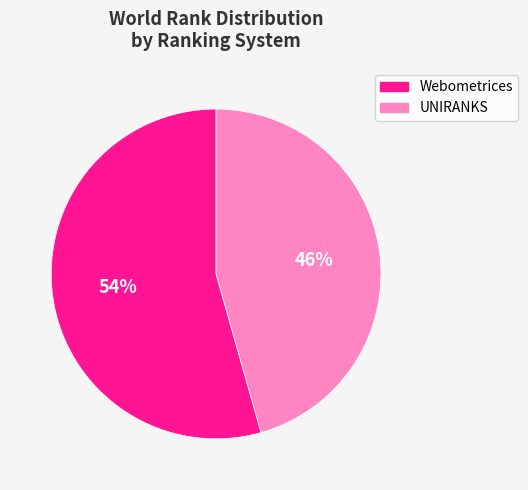

Does any single category account for the majority?

Yes